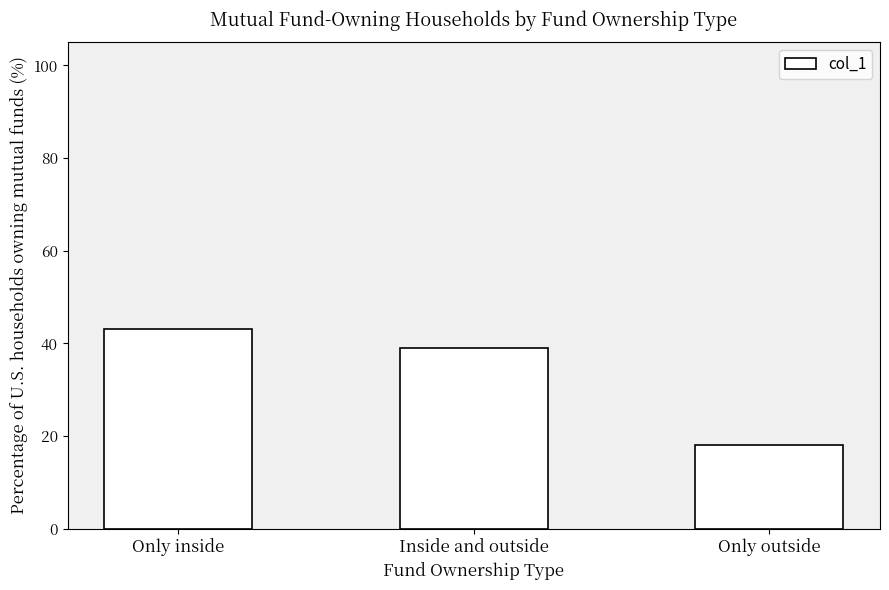

What is the label of the 2nd bar from the left?

Inside and outside